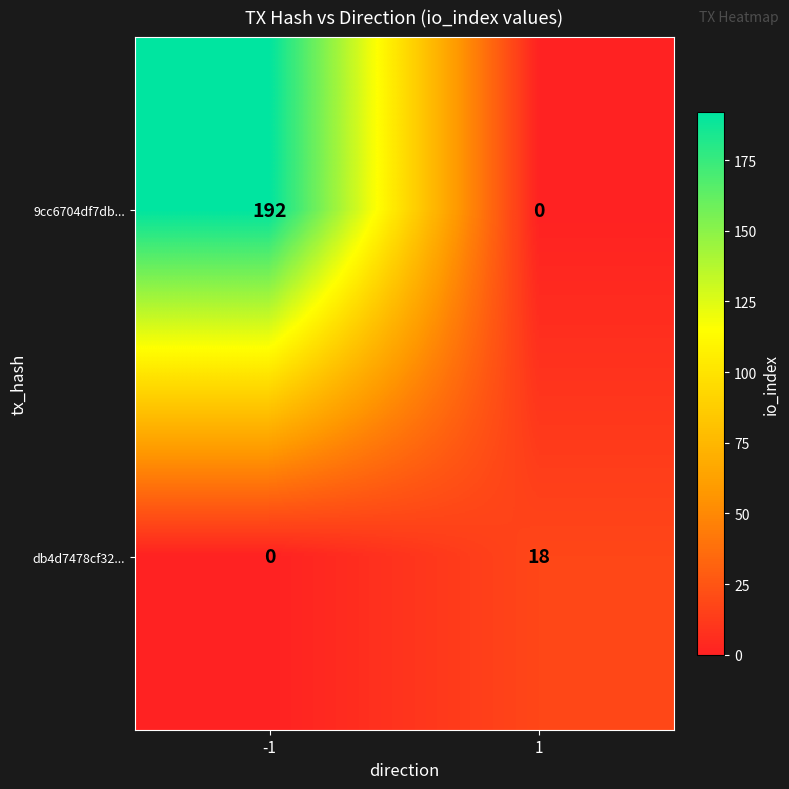

What is the spread (max minus min) of values at 1?

18